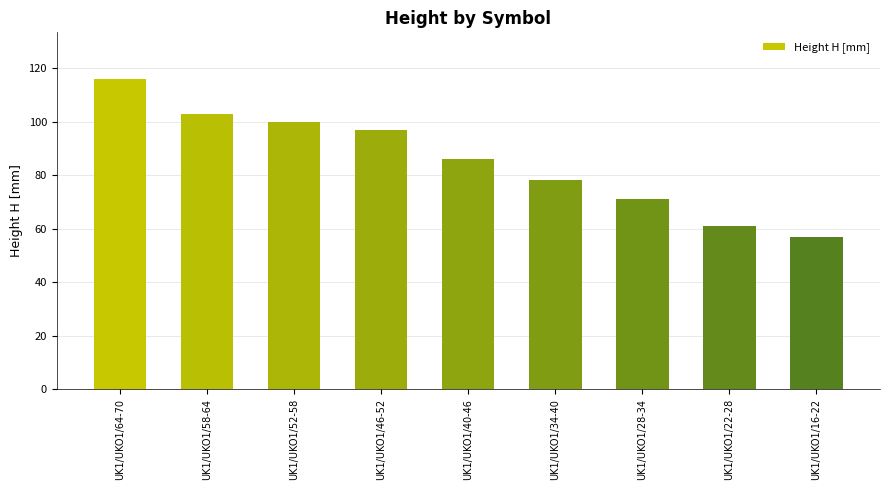

Where is the data nearest to the value 86?

UK1/UKO1/40-46